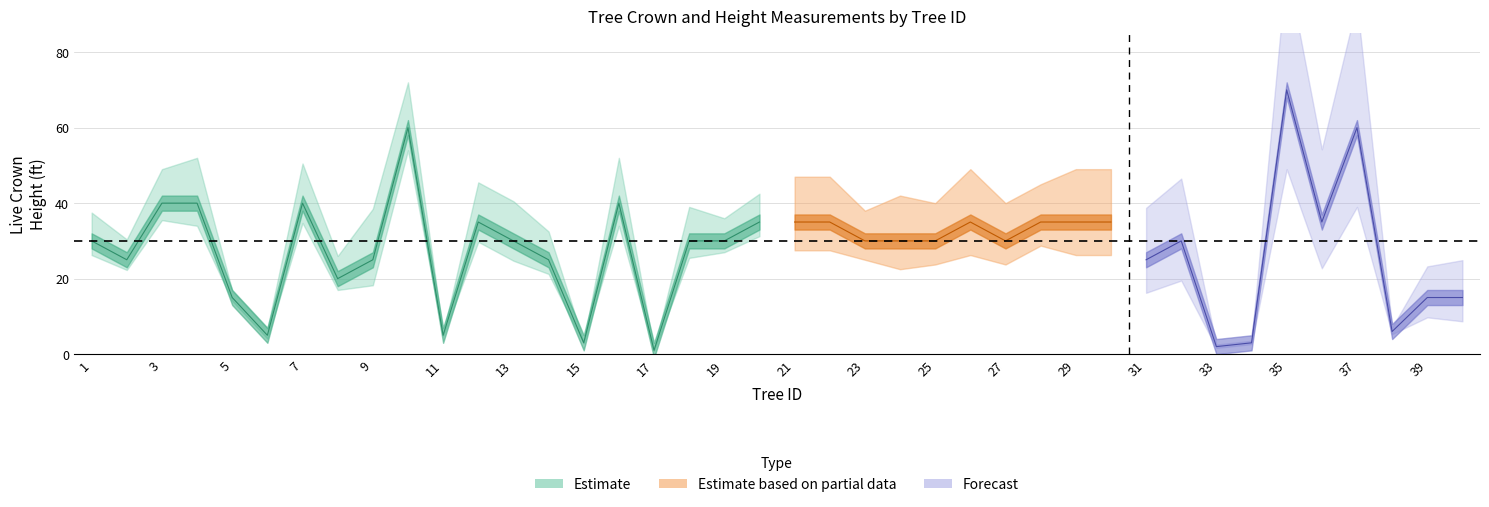

What is the sum of all Live Crown Height values?

1125